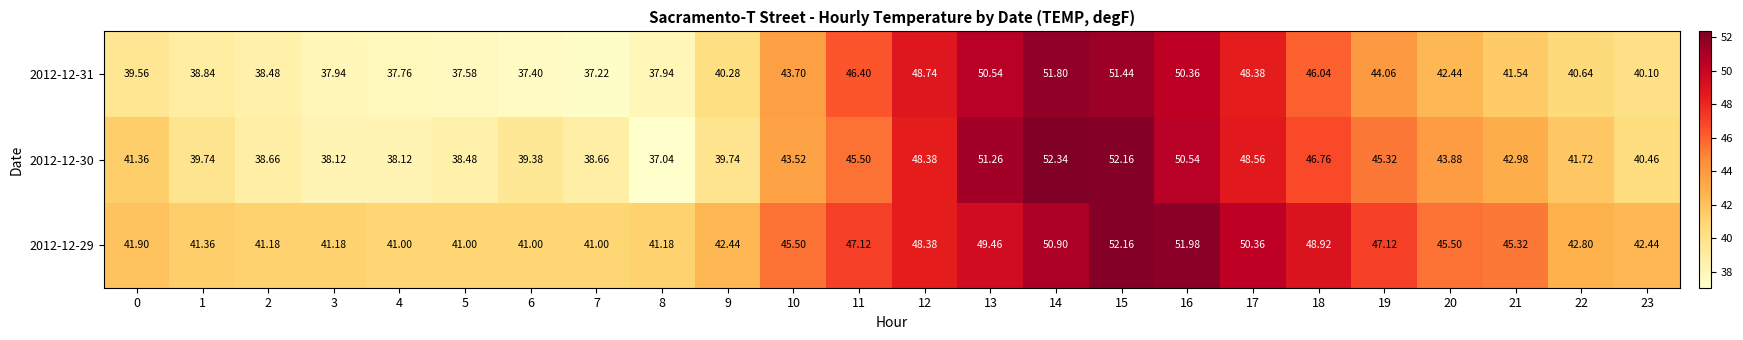

How many values in the 2012-12-30 series exceed 42?

12